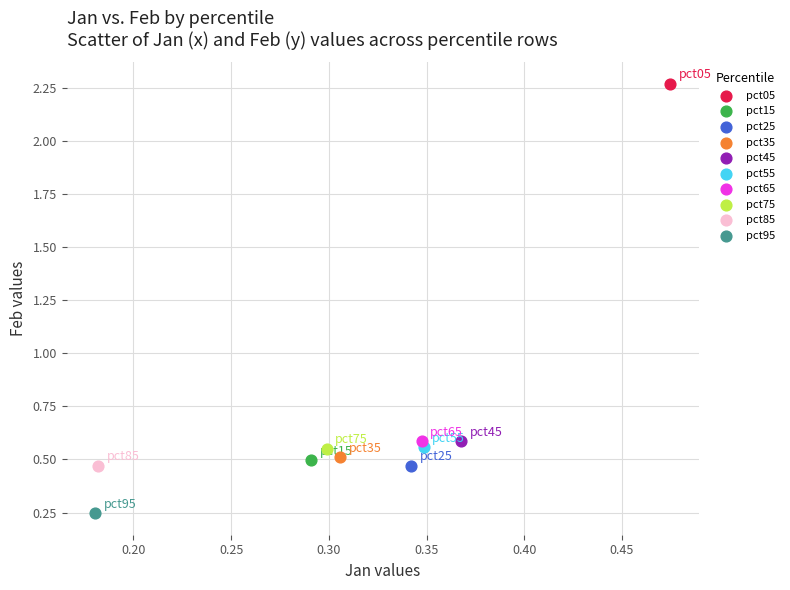

What are all the series names shown in the legend?

pct05, pct15, pct25, pct35, pct45, pct55, pct65, pct75, pct85, pct95